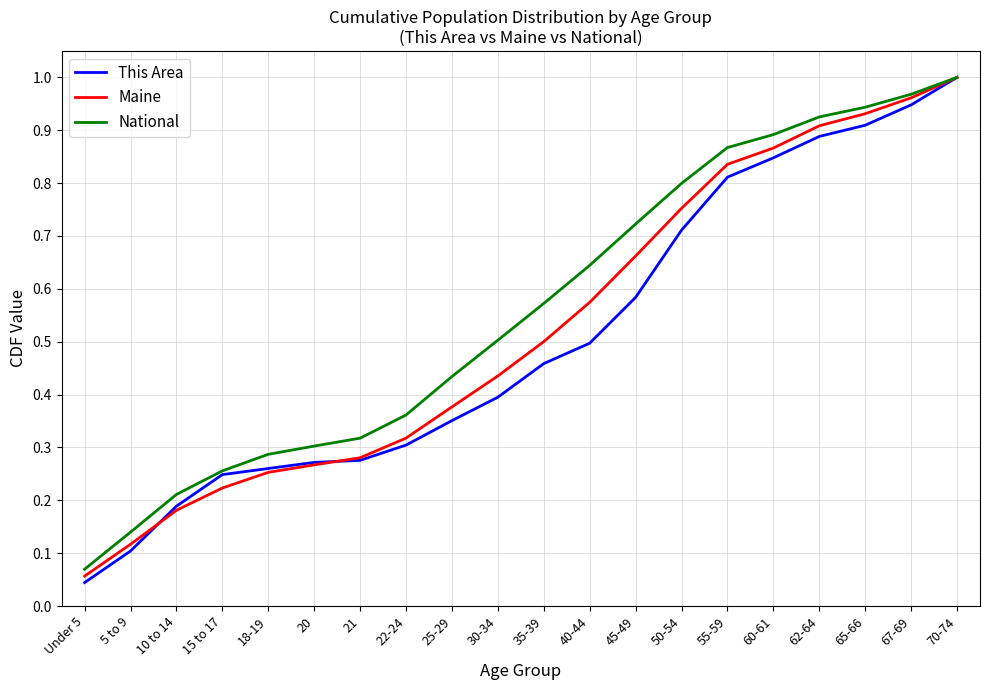

Between 10 to 14 and 35-39, which series saw the biggest shift?

National